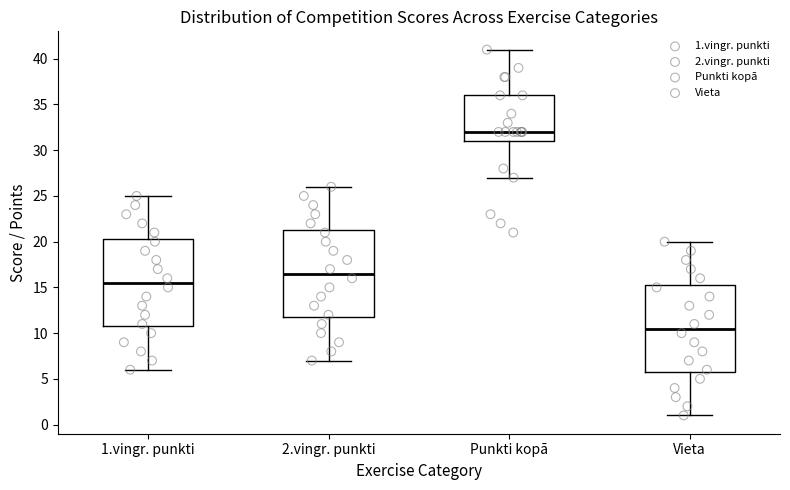

Which box's median line is the highest?

Punkti kopā